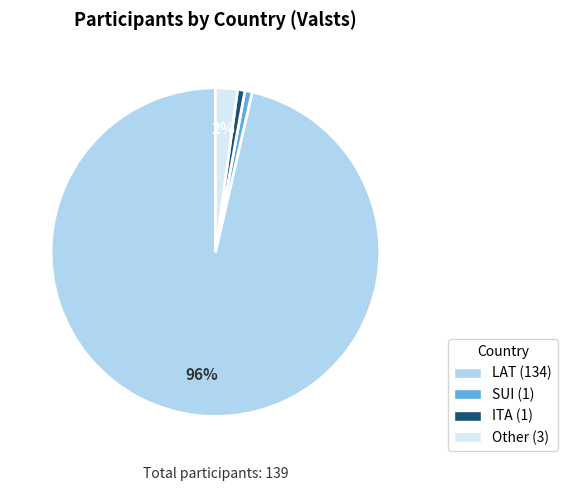

Which category has the biggest portion of the pie?

LAT